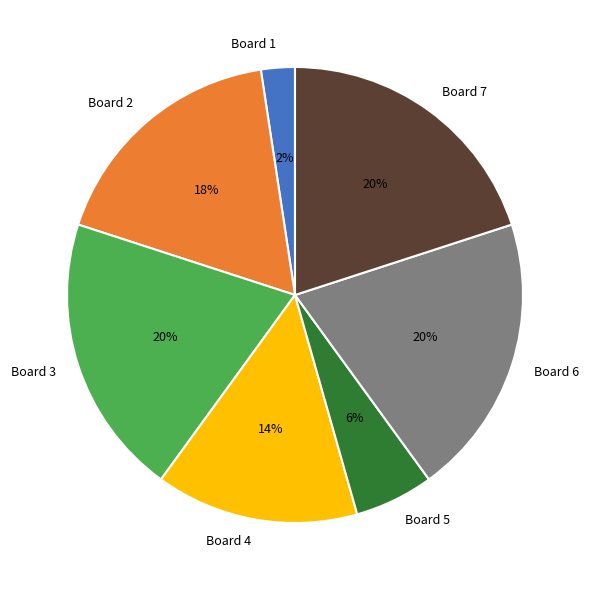

To the nearest percent, what is the combined percentage of Board 7 and Board 2?

38%